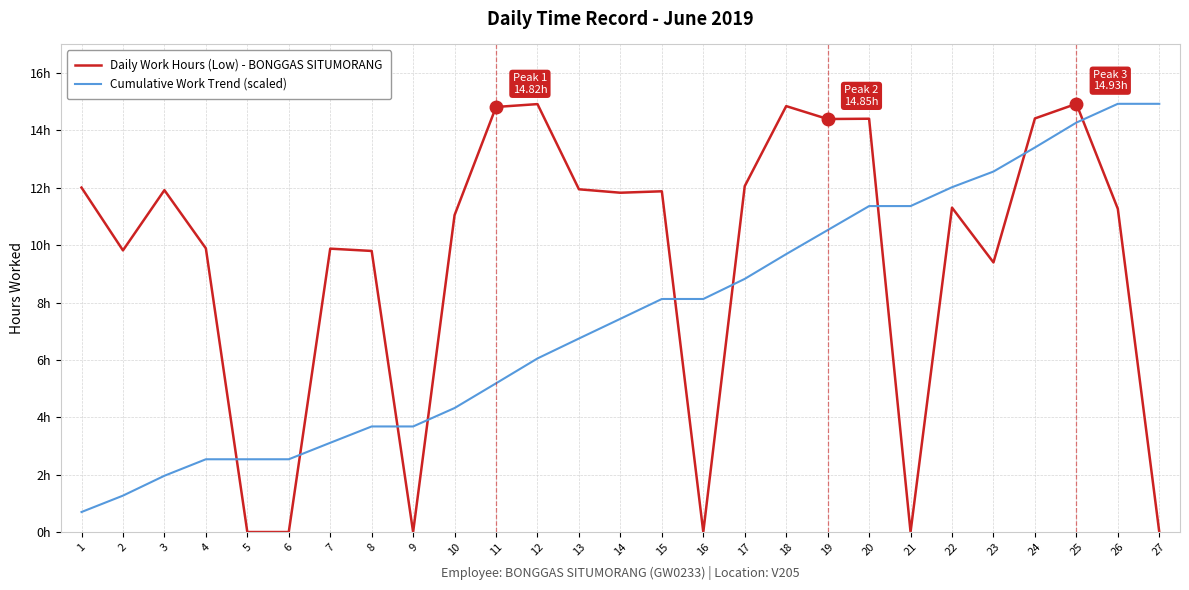

At how many categories does at least one series exceed 5?

24